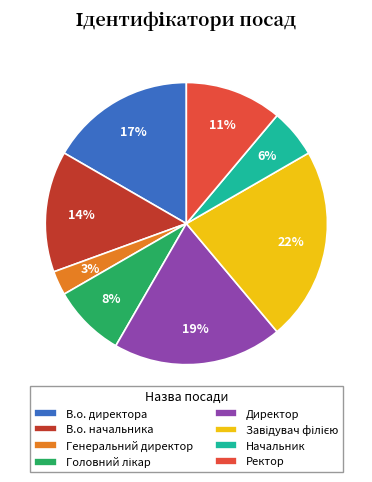

What is the smallest slice in the pie chart?

Генеральний директор